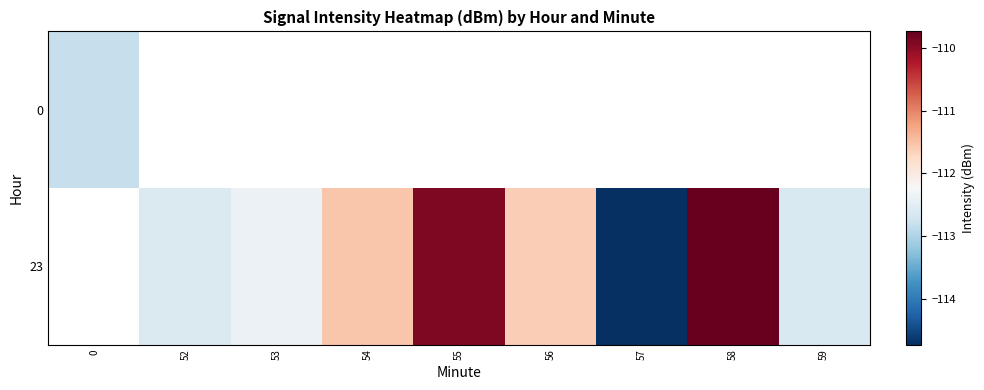

How many series are shown in this chart?

2